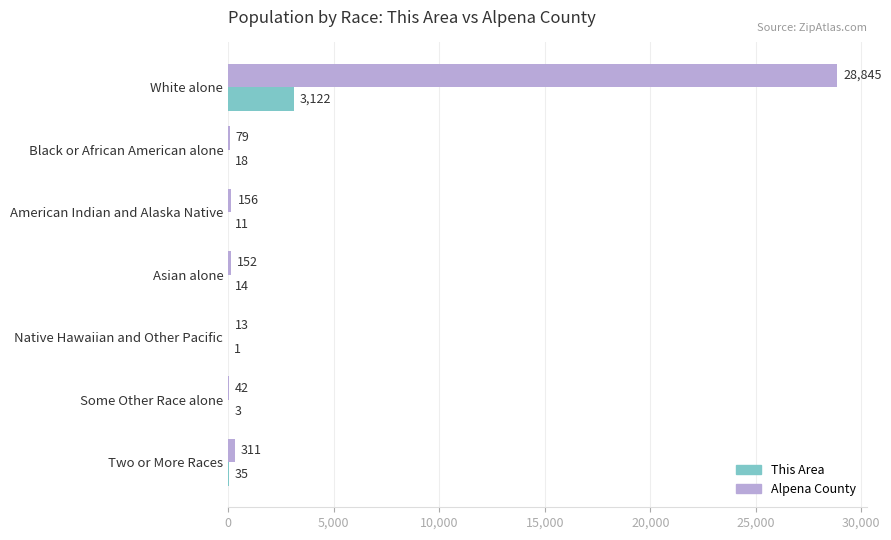

What is the average value of the Alpena County series?

4228